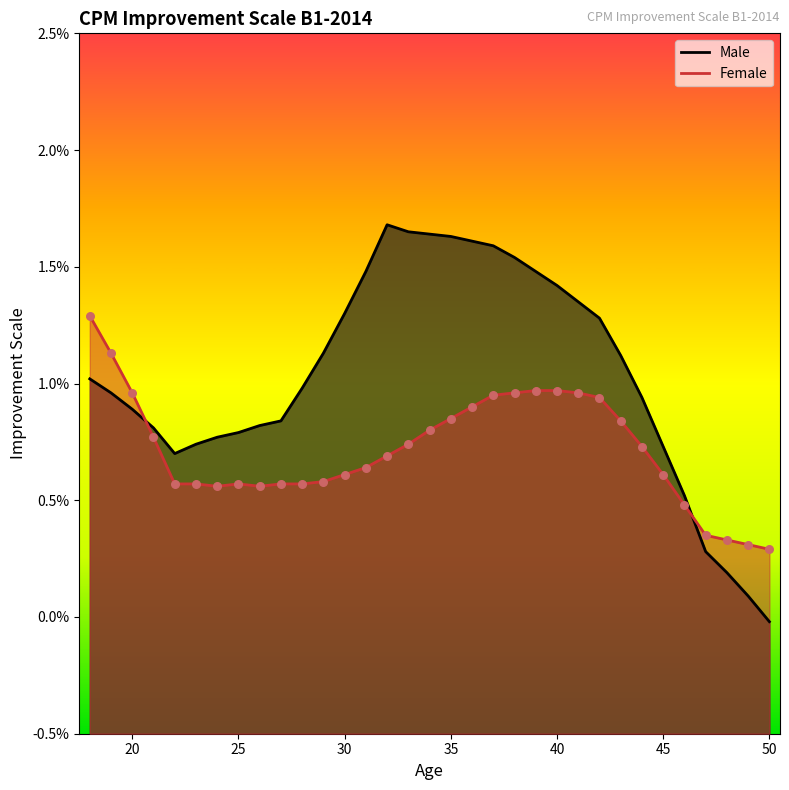

Which series contains the highest Y value?

Male